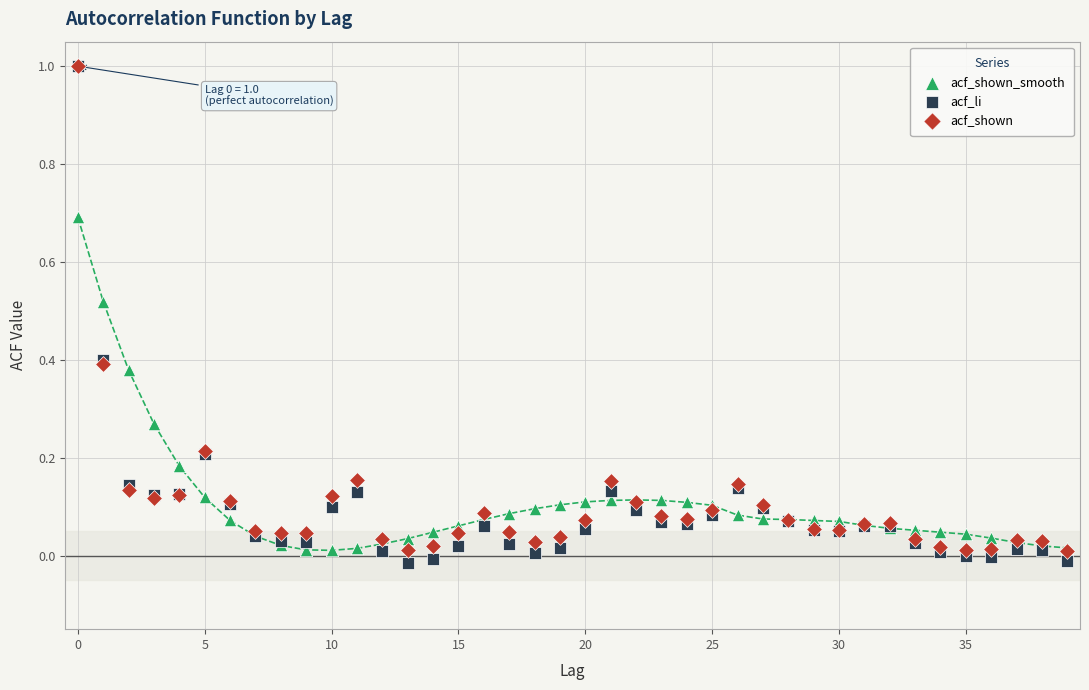

What are all the series names shown in the legend?

acf_shown_smooth, acf_li, acf_shown